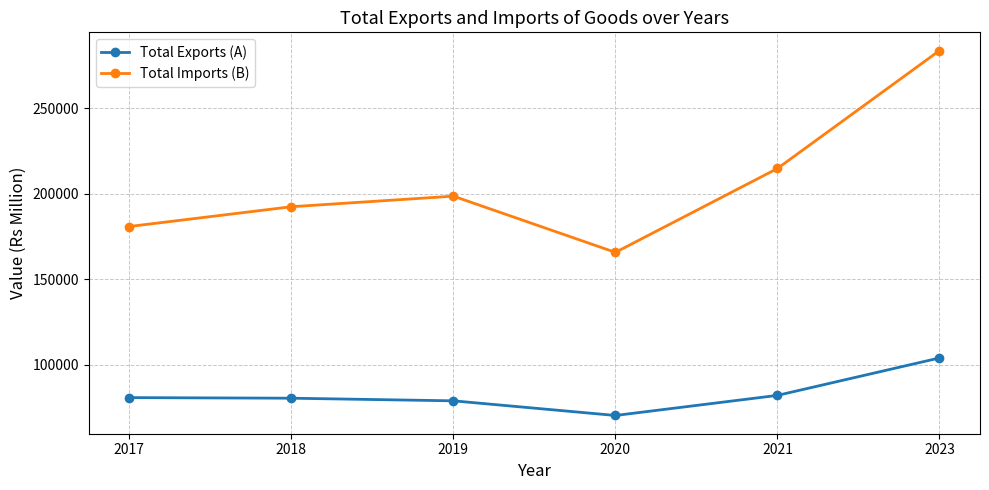

Does the chart have visible grid lines?

Yes